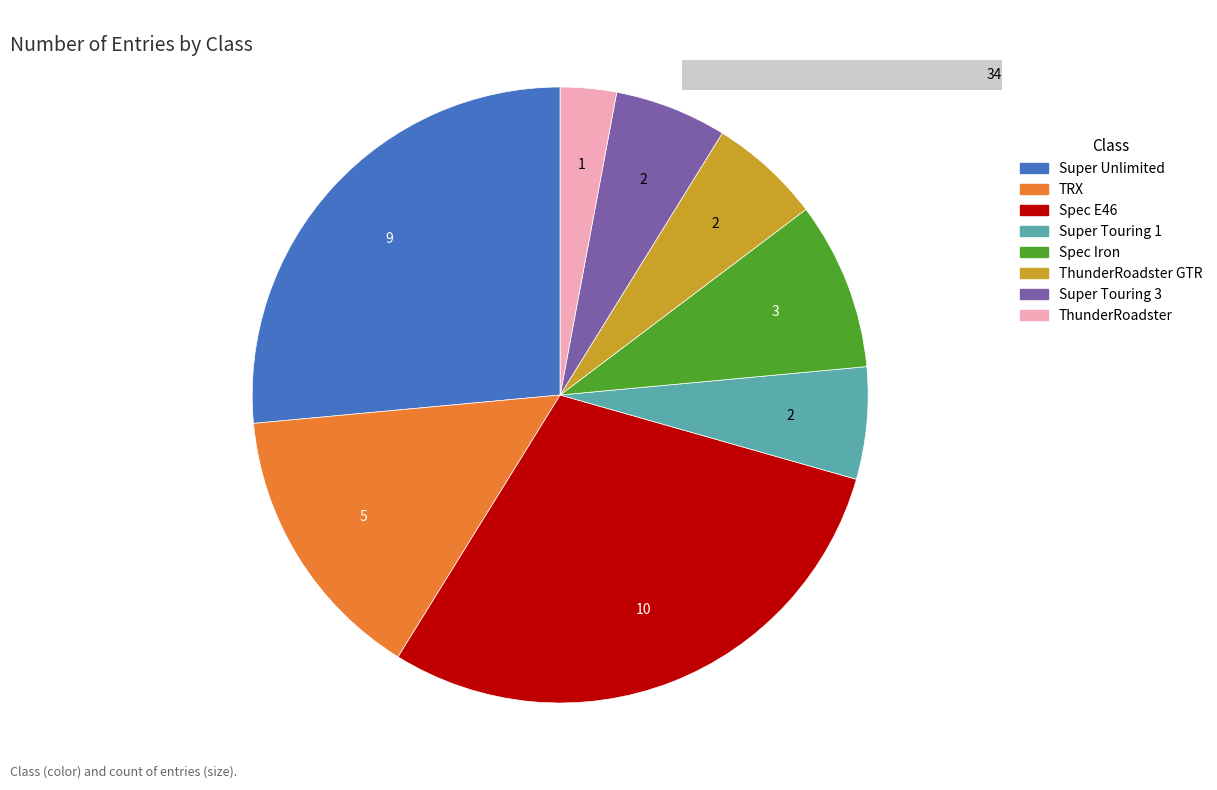

Is there a majority slice in this chart?

No